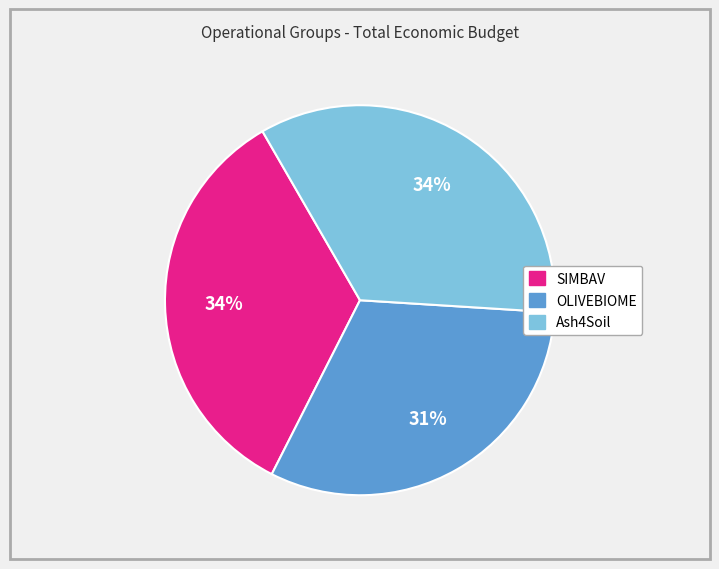

Which has a higher value, SIMBAV or OLIVEBIOME?

SIMBAV